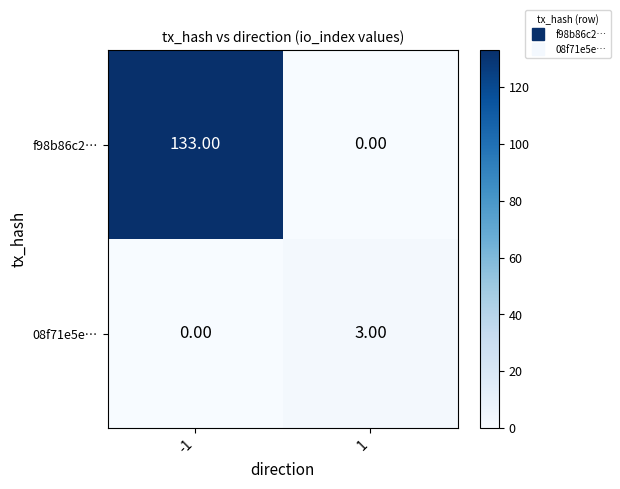

List the series in order of their overall mean, lowest first.

08f71e5e…, f98b86c2…